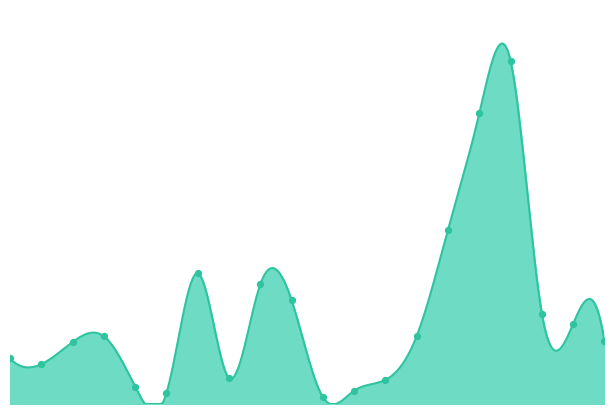

What is the ratio of the value at 1022 to the value at 1091?

0.1